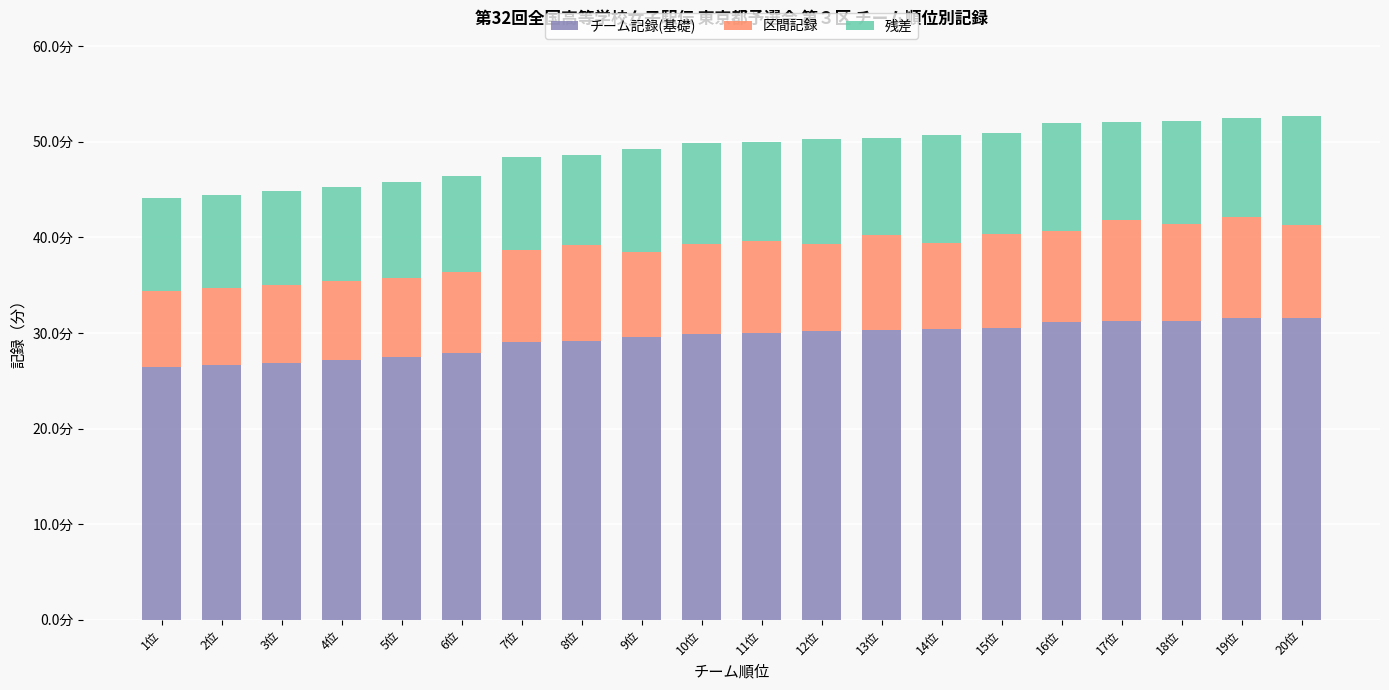

What are all the series names shown in the legend?

チーム記録(基礎), 区間記録, 残差